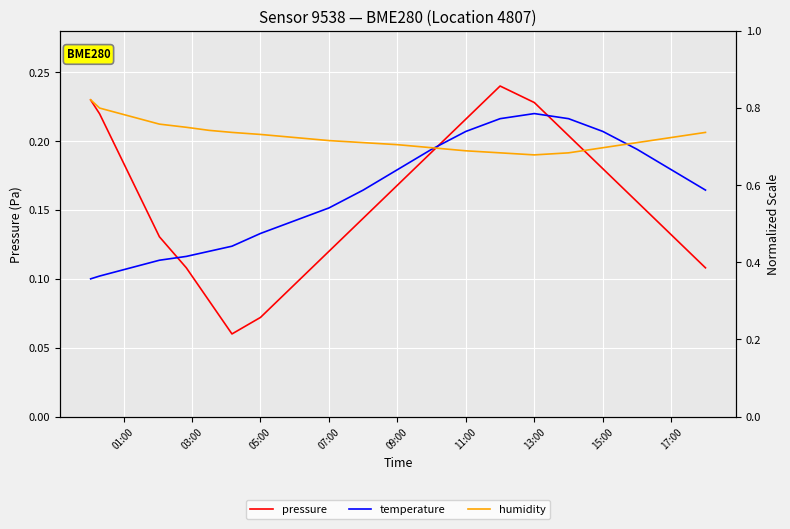

Reading left to right, transcribe all the data shown in this chart.

pressure: 0.2	0.2	0.1	0.1	0.1	0.1	0.1	0.1	0.1	0.1	0.2	0.2	0.2	0.2	0.2	0.2	0.2	0.2	0.1	0.1
temperature: 0.1	0.1	0.1	0.1	0.1	0.1	0.1	0.1	0.2	0.2	0.2	0.2	0.2	0.2	0.2	0.2	0.2	0.2	0.2	0.2
humidity: 0.2	0.2	0.2	0.2	0.2	0.2	0.2	0.2	0.2	0.2	0.2	0.2	0.2	0.2	0.2	0.2	0.2	0.2	0.2	0.2